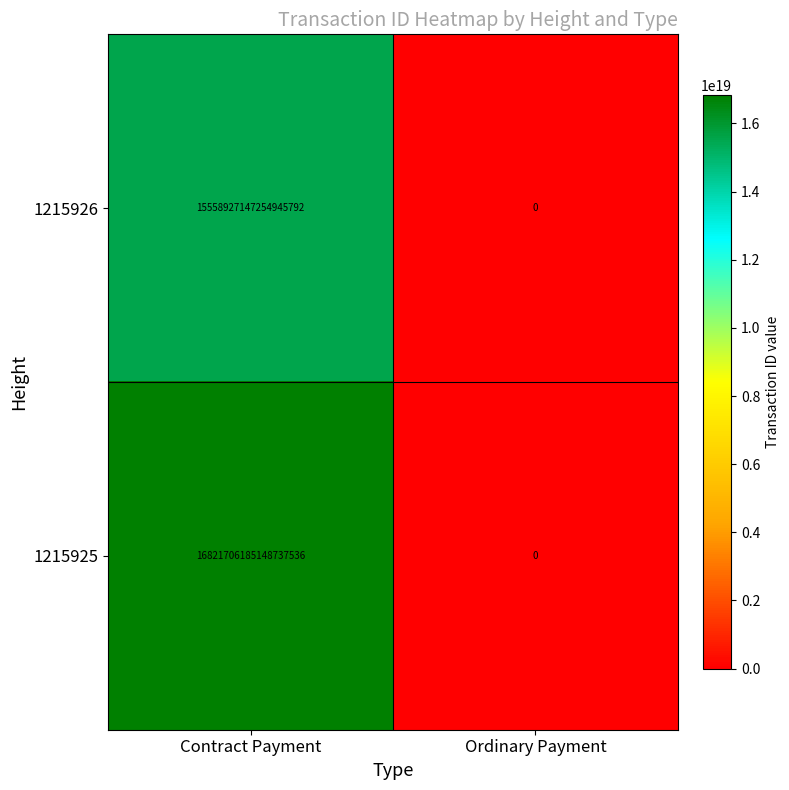

At which category does the chart reach its minimum across all series?

Ordinary Payment